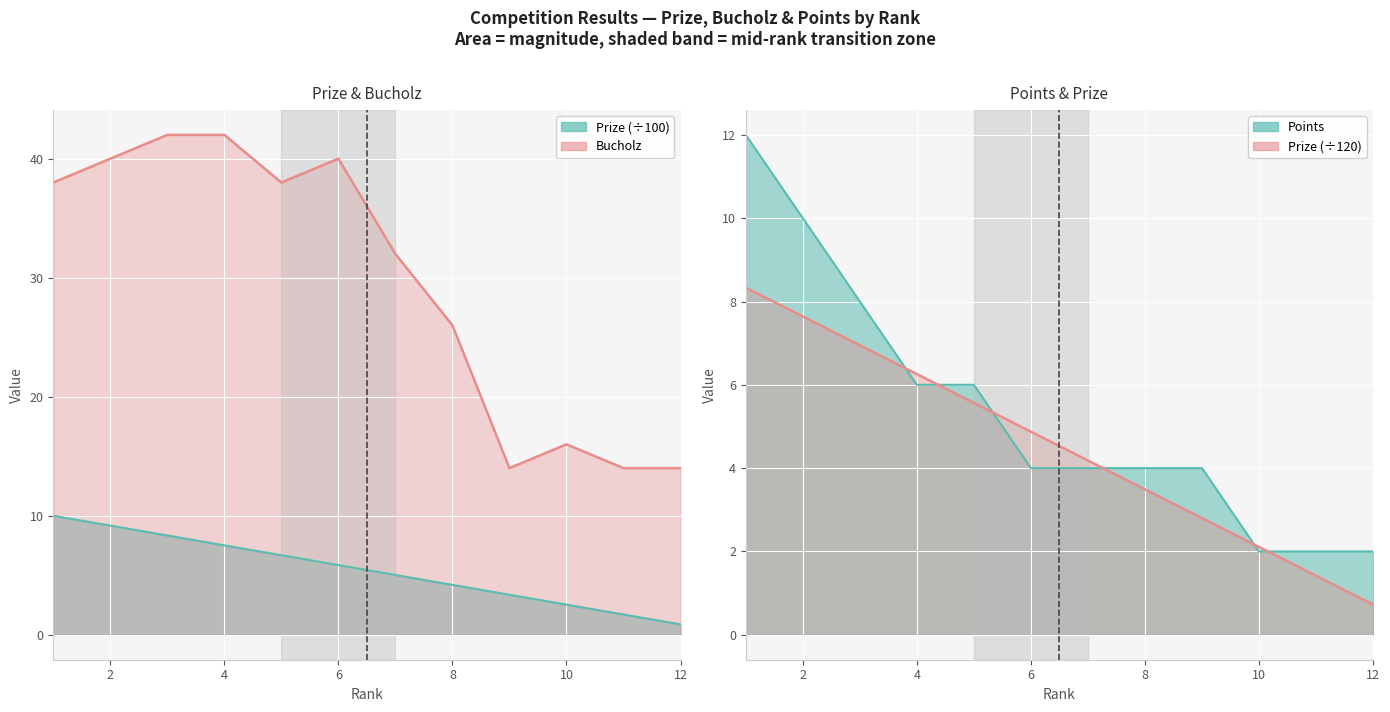

The value of Bucholz at 6 is 40.0. True or false?

True